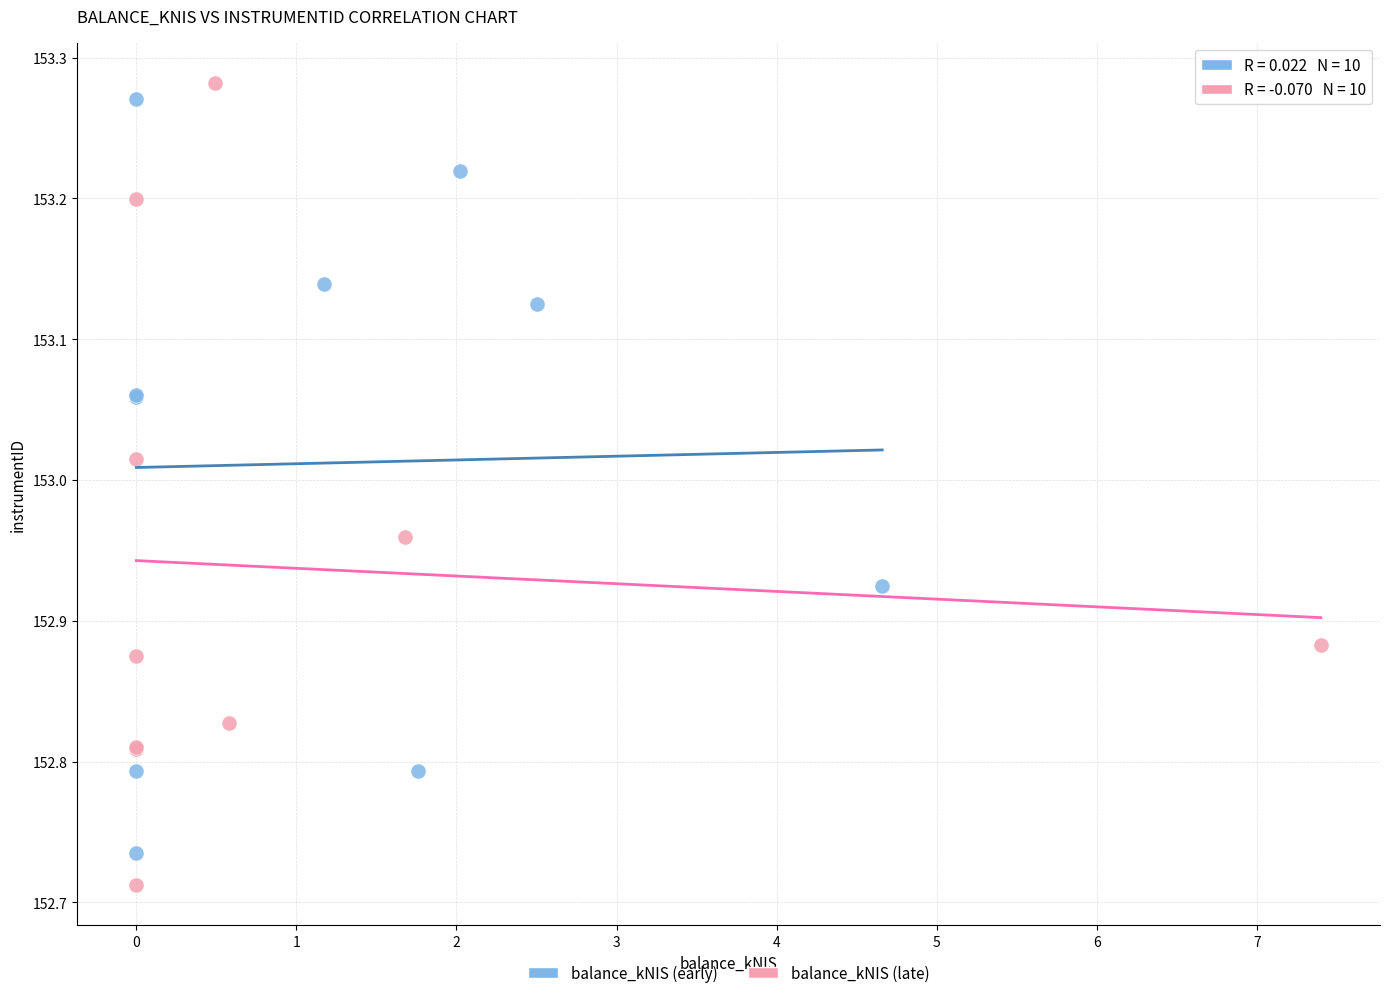

Which series has the largest Y range (max minus min)?

balance_kNIS (late)